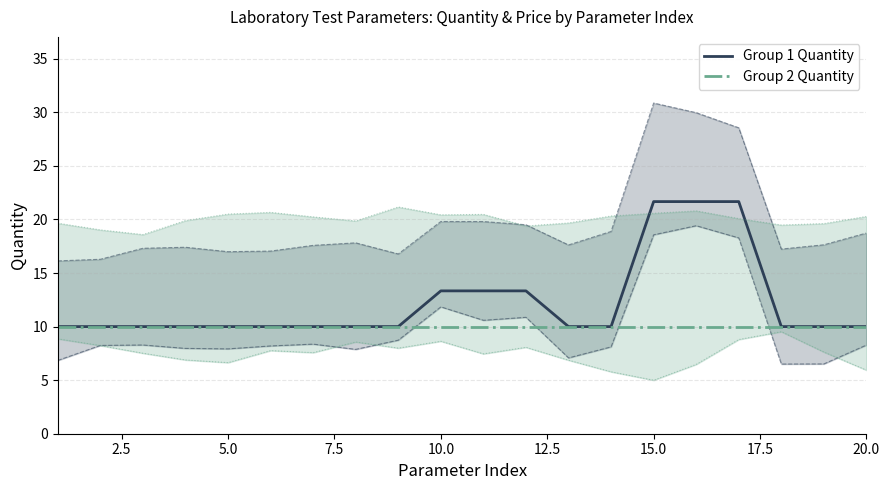

What is the lowest value of the Group 1 Quantity series?

10.0